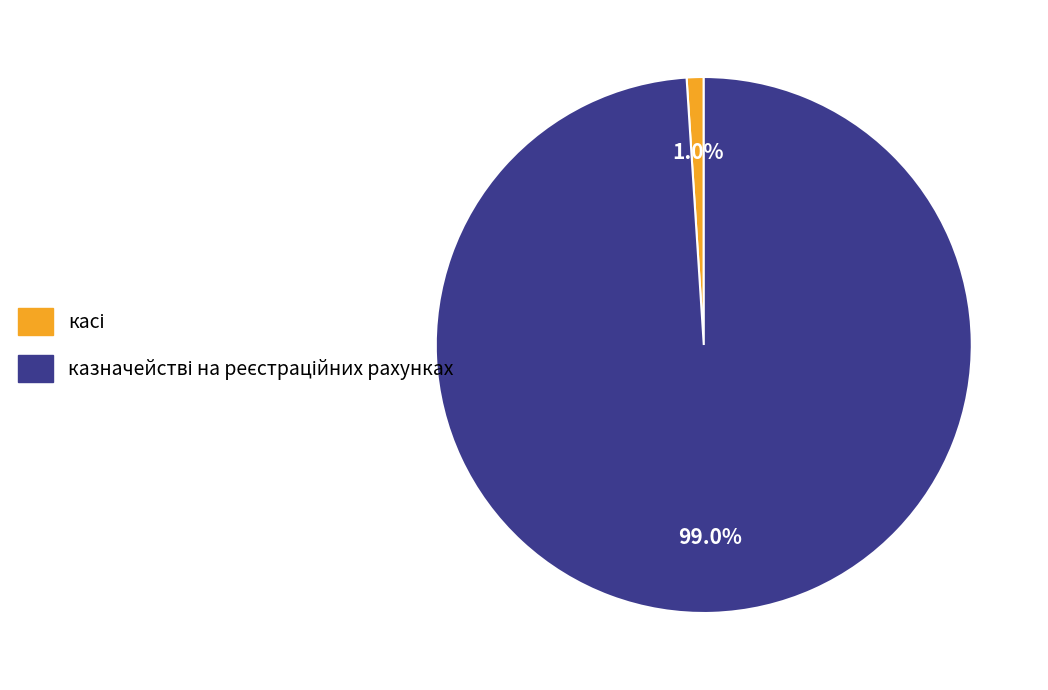

Is there any slice that represents more than half of the pie?

Yes